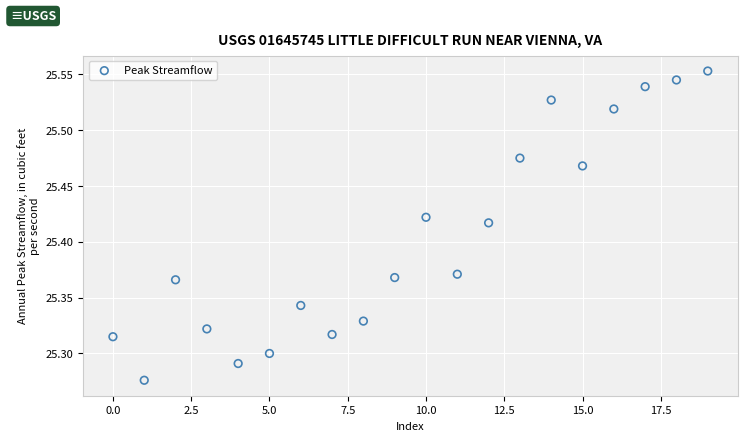

What is the range of Y values (max minus min)?

0.3